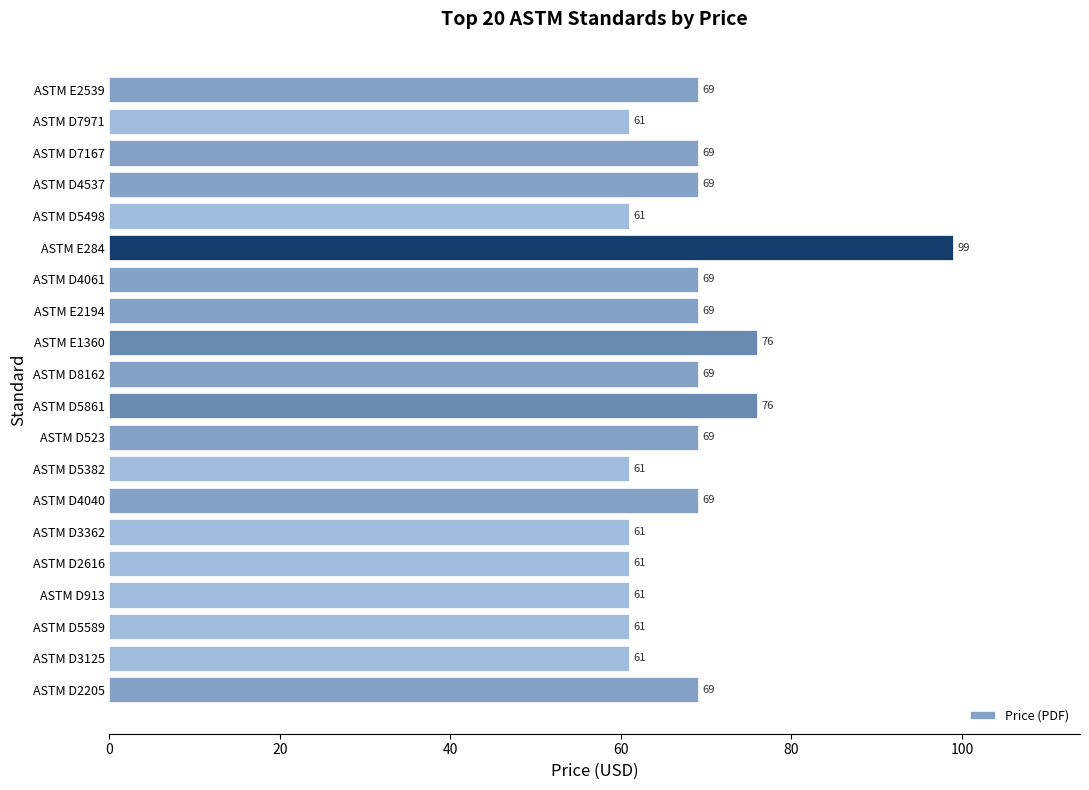

What is the maximum value shown in the chart?

99